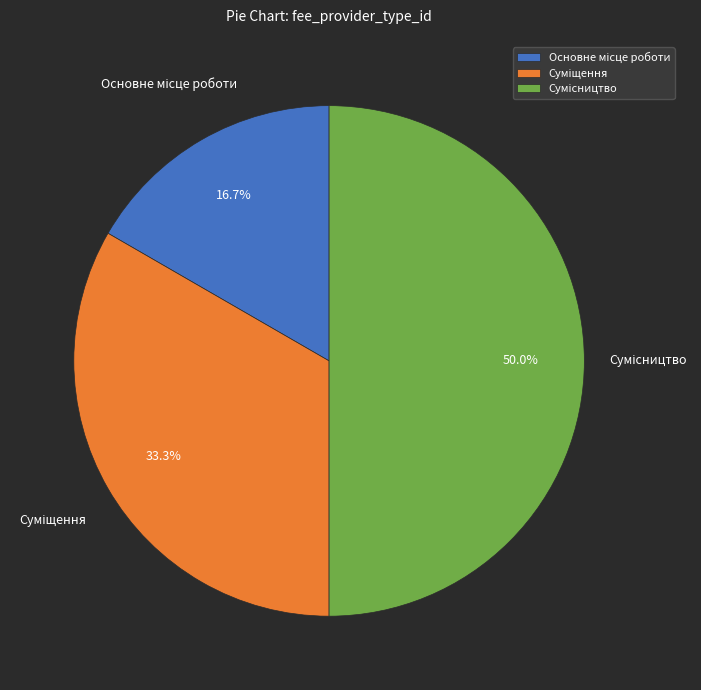

How many segments does this pie chart have?

3